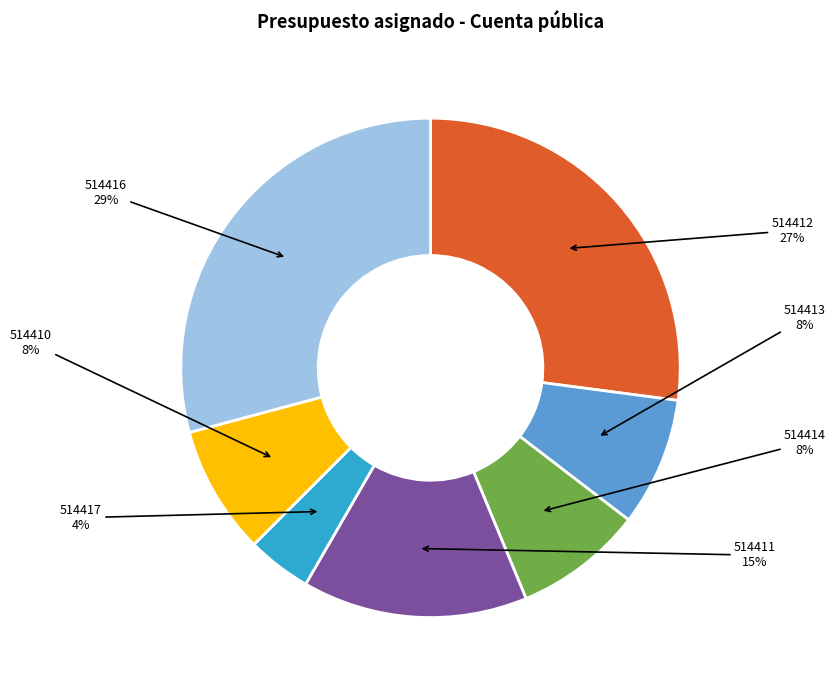

What percentage is the 514416 slice, to the nearest percent?

29%